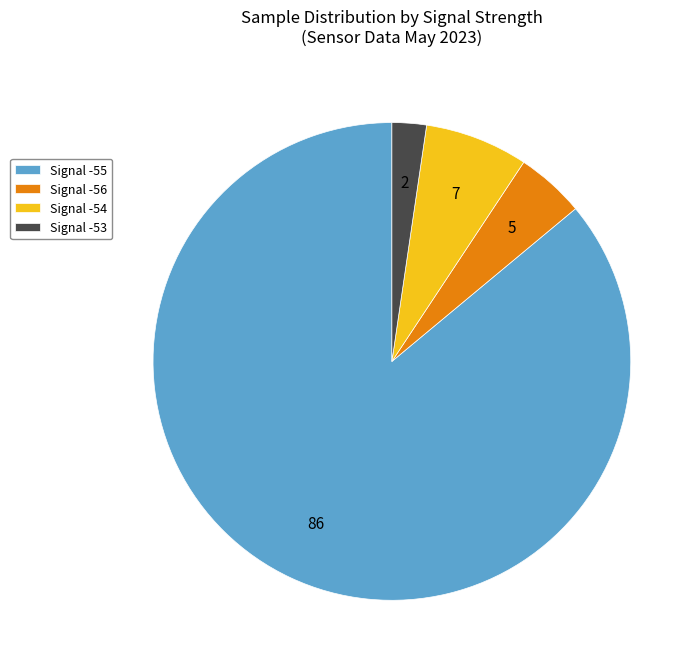

Does any single category account for the majority?

Yes